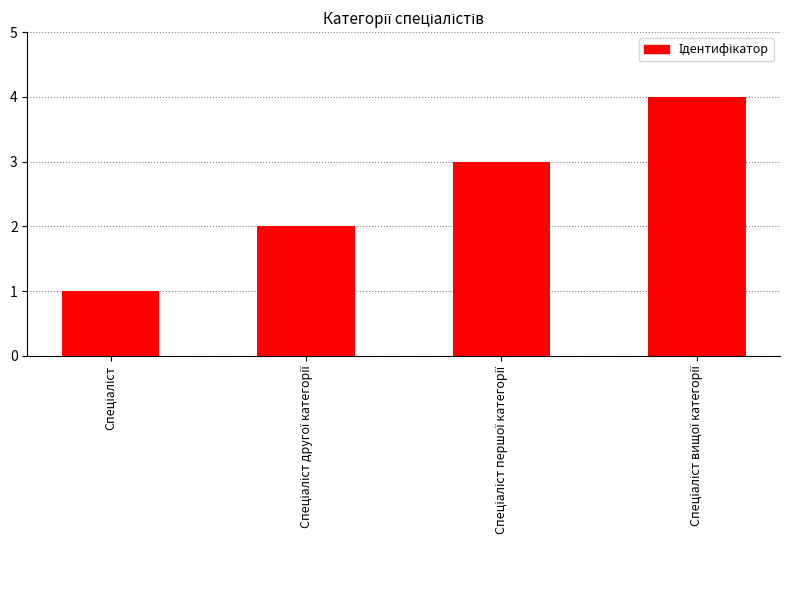

What is the sum of all values?

10